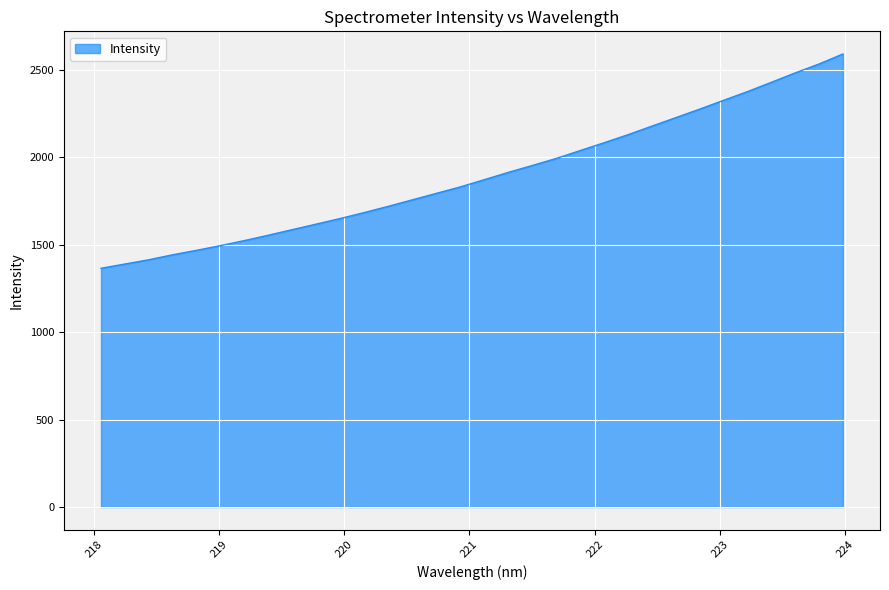

What is the difference between the maximum and minimum values?

1226.0